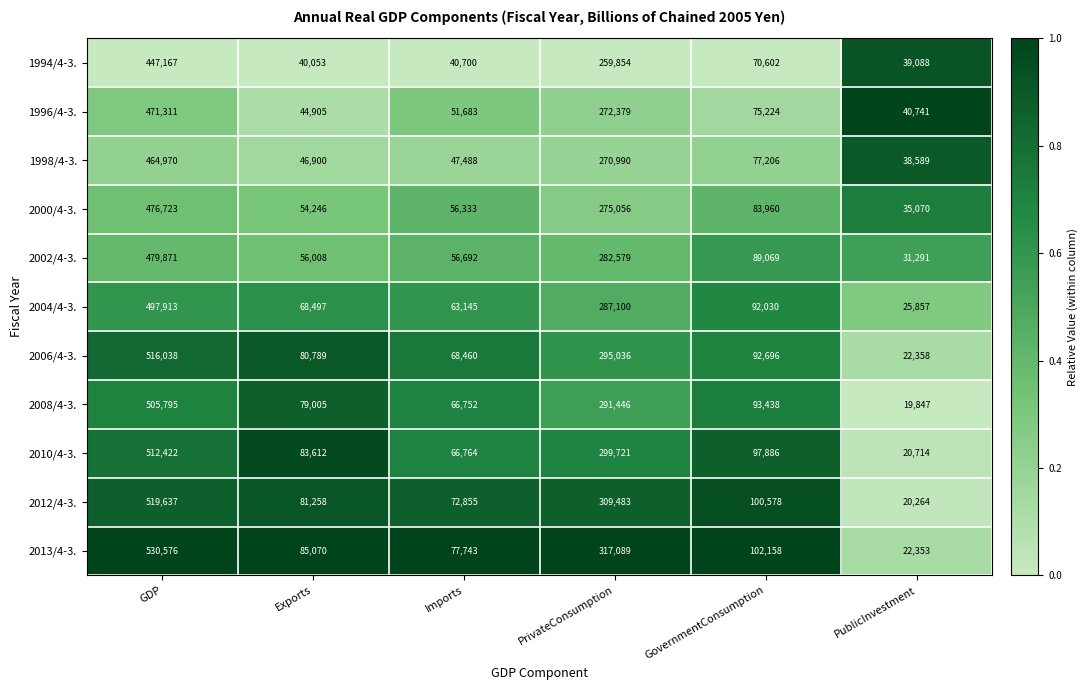

At how many categories does at least one series exceed 94773?

3